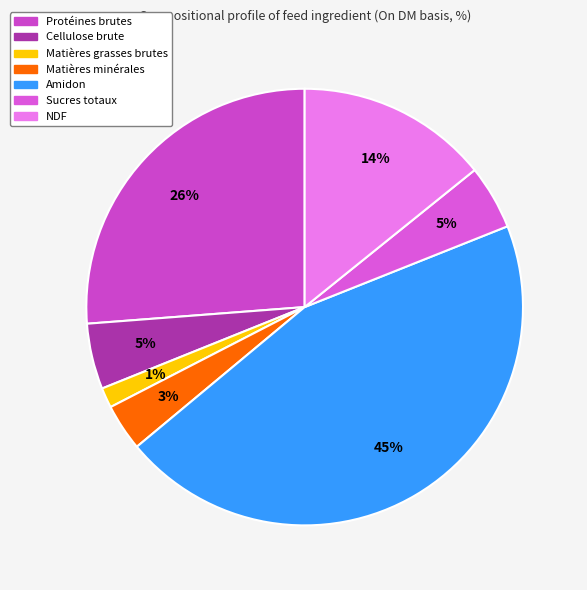

To the nearest percent, what portion does Matières grasses brutes represent?

1%